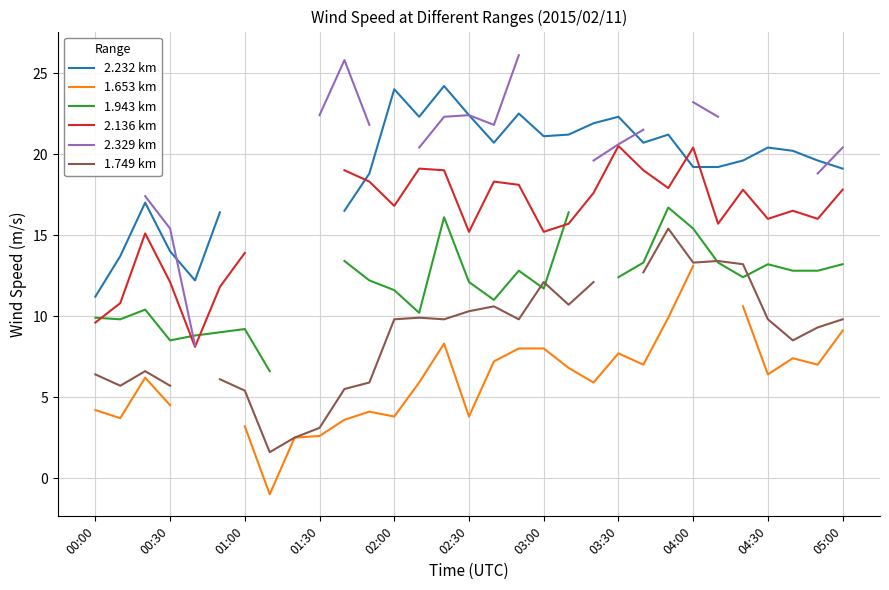

At which category does 1.943 km reach its first local valley?

00:30